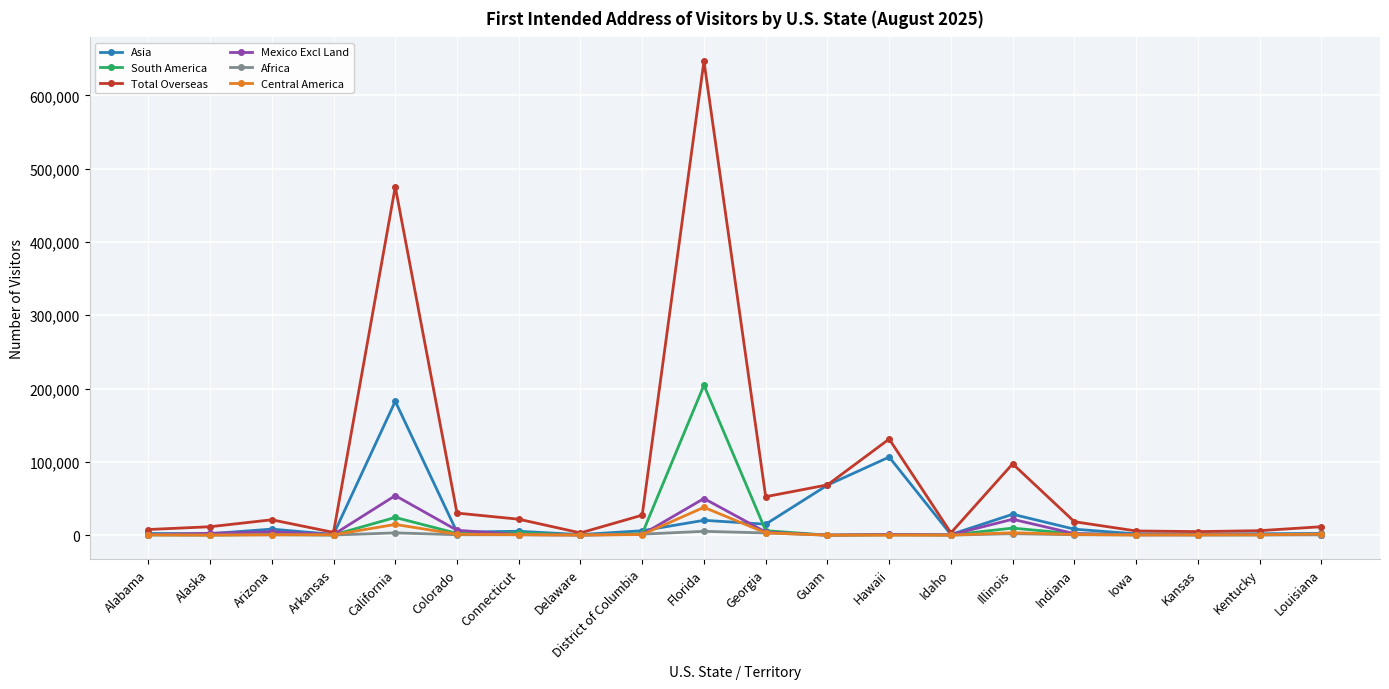

Which label corresponds to the largest value in the chart?

Florida